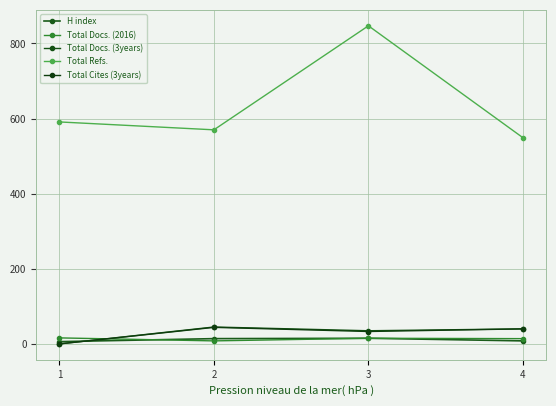

Which series has the largest range (max minus min)?

Total Refs.